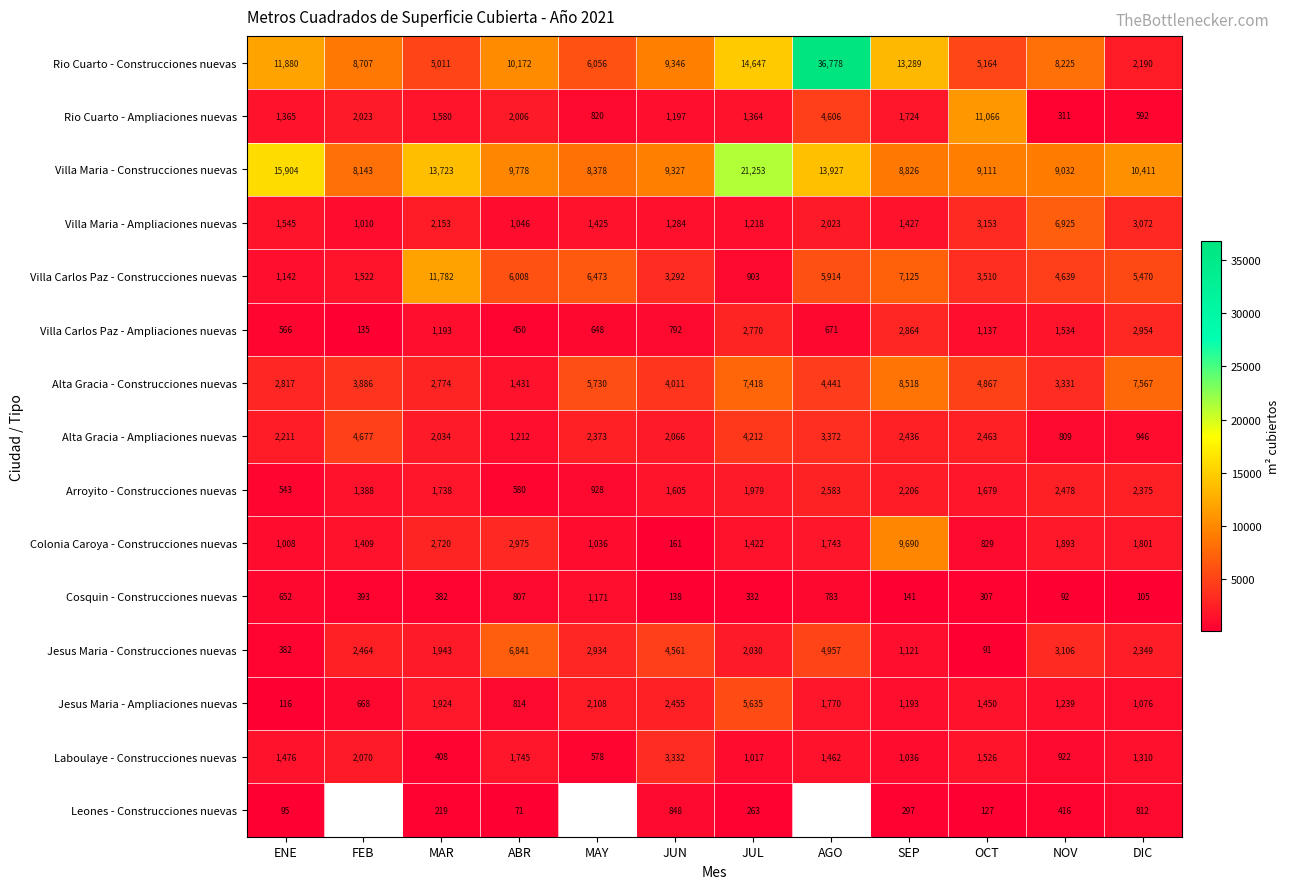

The Rio Cuarto - Construcciones nuevas series shows 5587.7 at ABR. True or false?

False